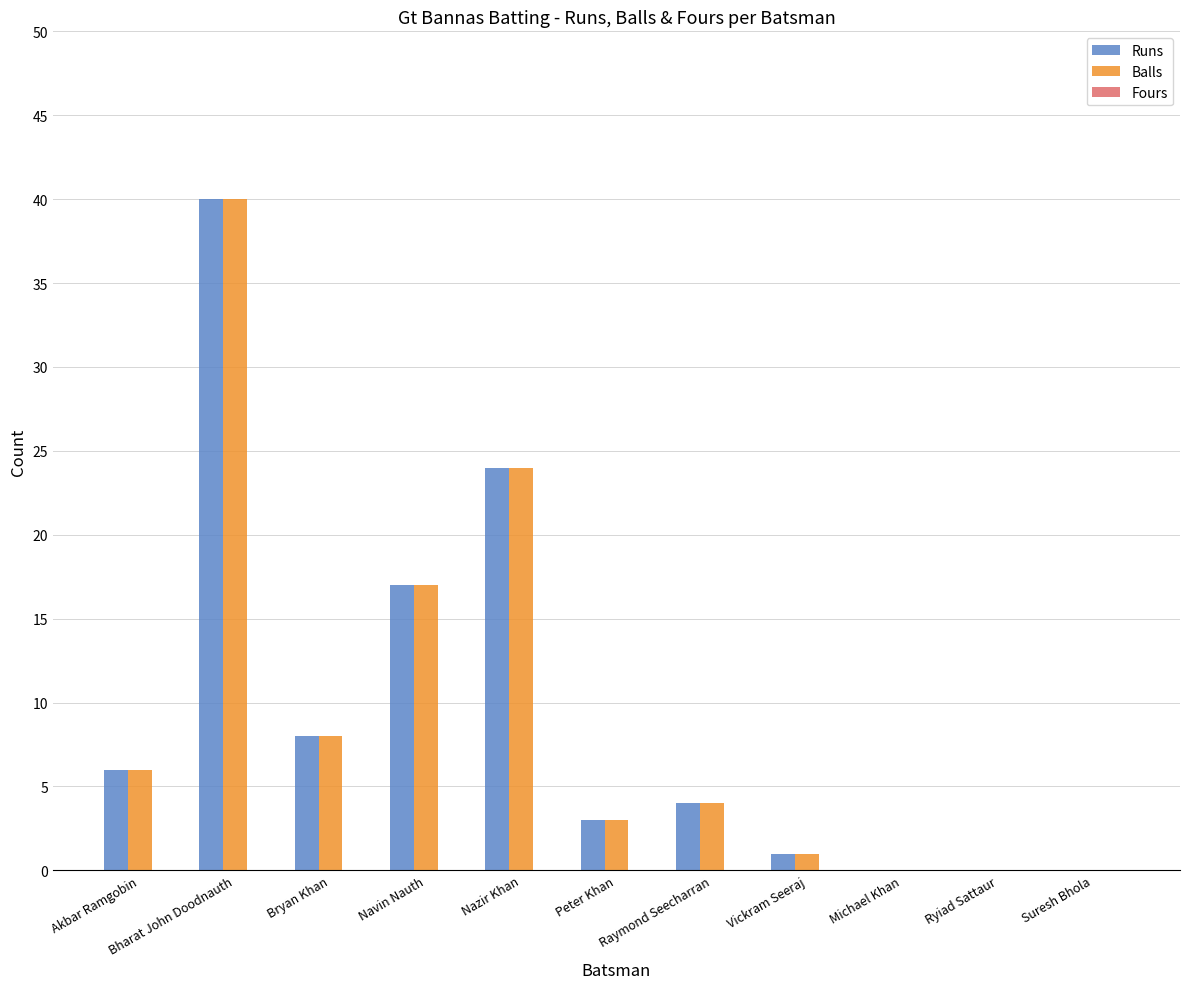

Does the chart contain stacked bars?

No